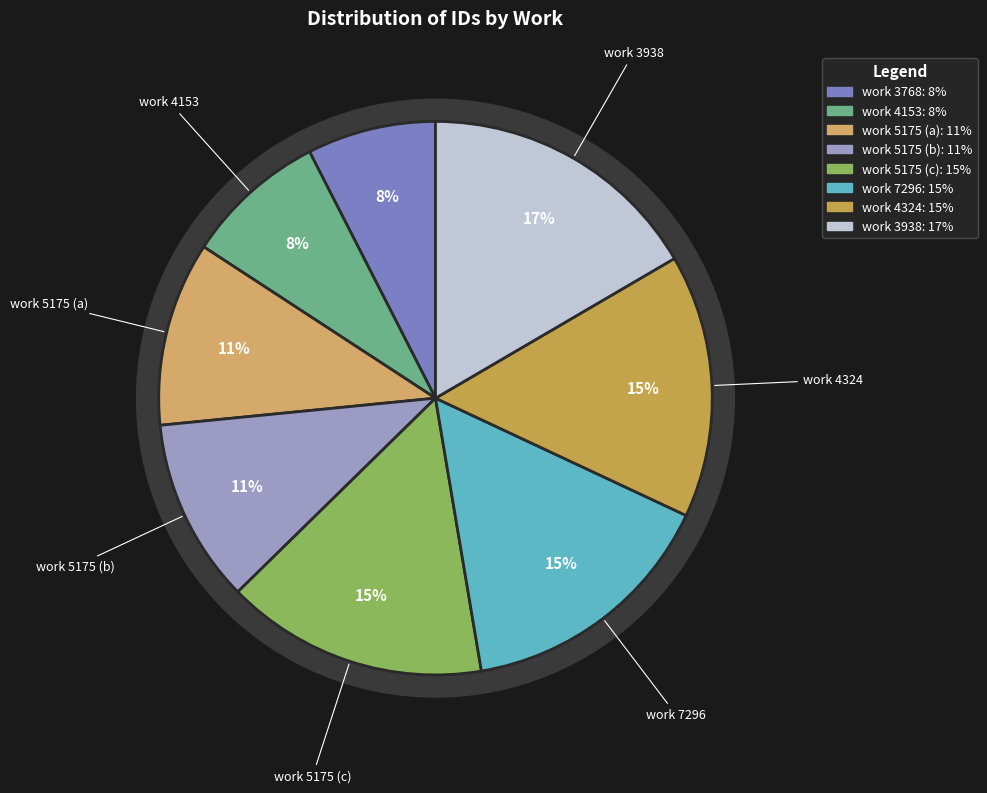

Count the number of slices in the pie.

8